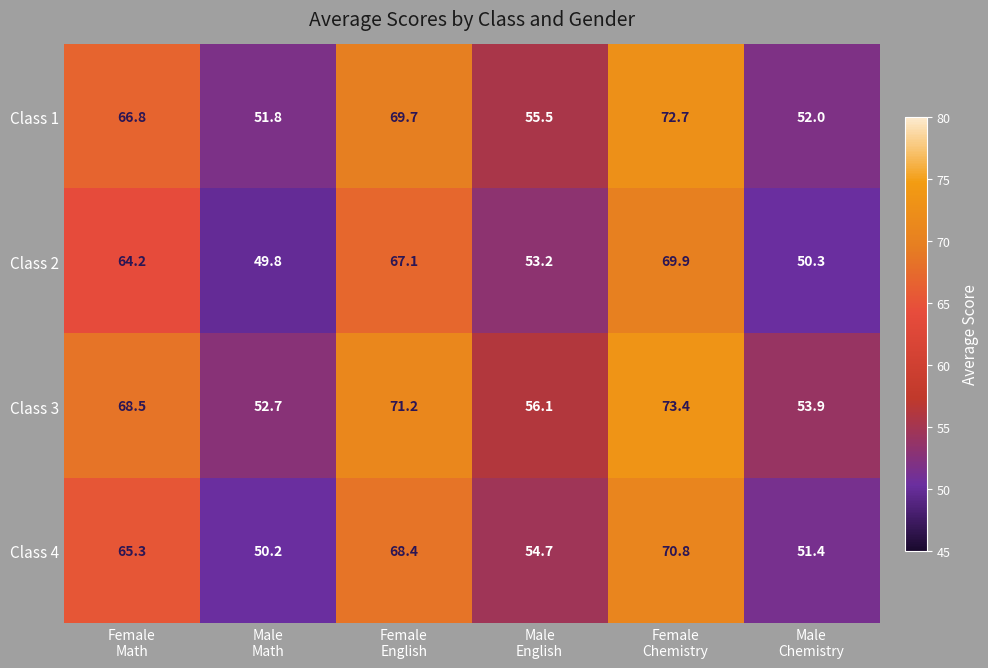

What is the average value of the Class 2 series?

59.1